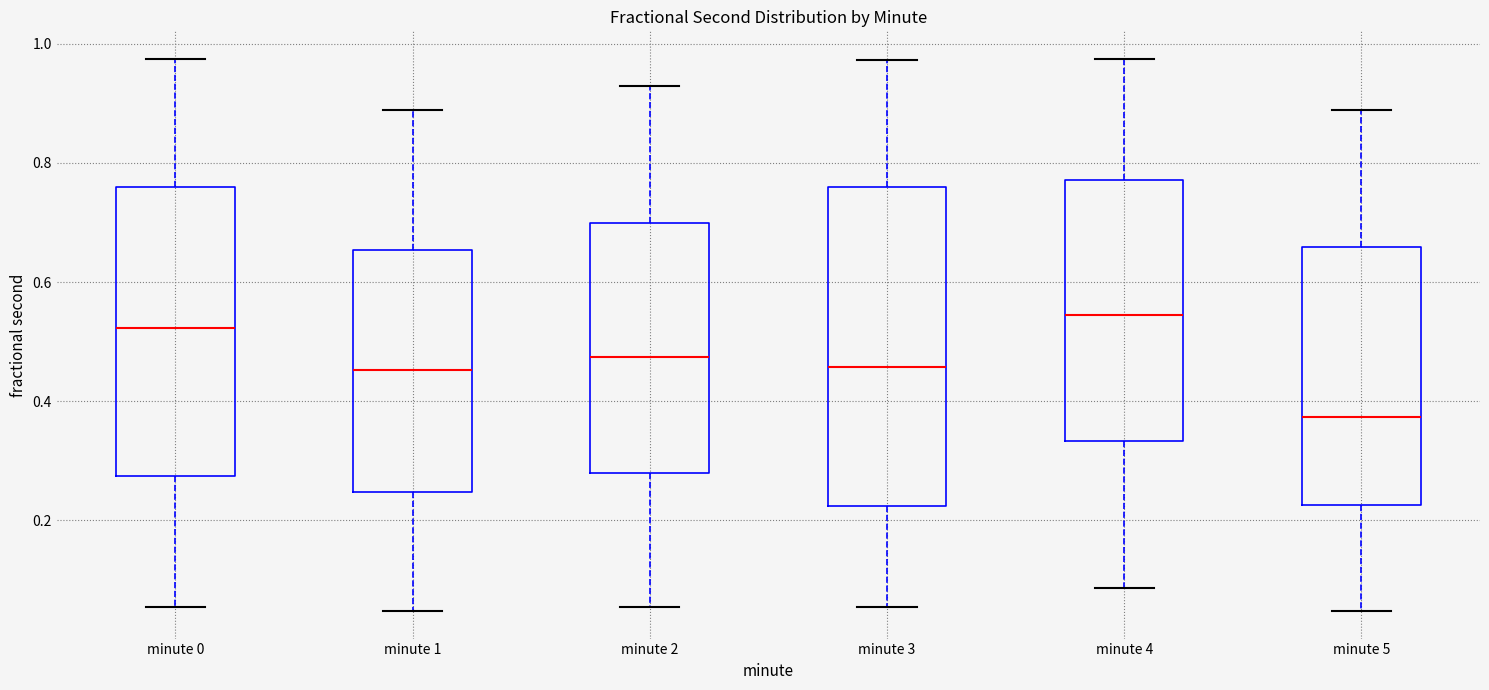

Which box has the lowest median line?

minute 5